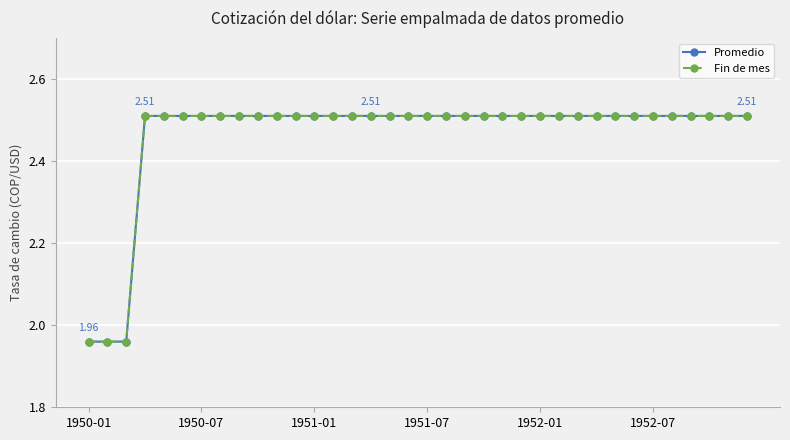

Does the chart display data point markers on the line(s)?

Yes